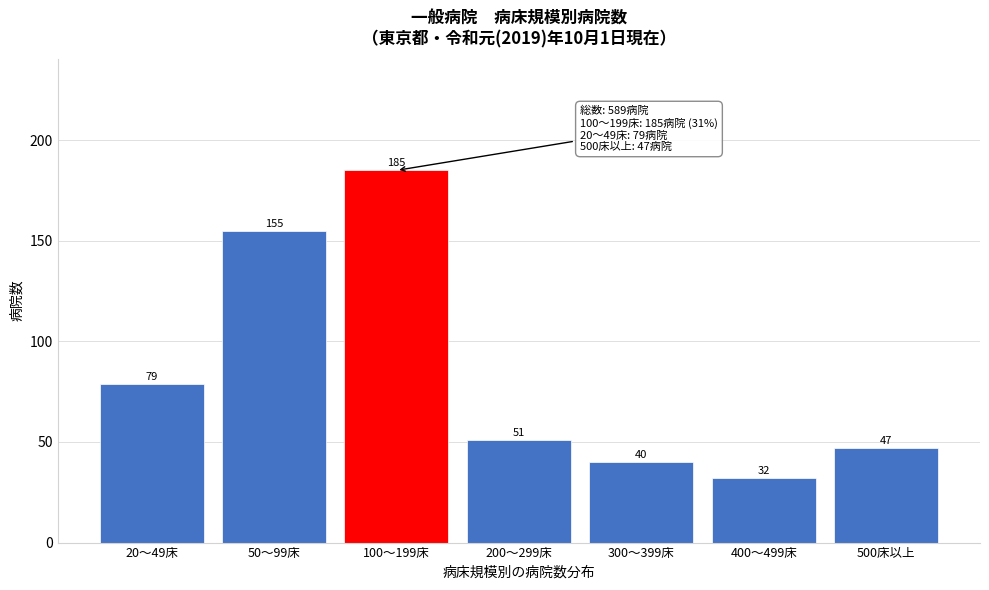

Reading left to right, transcribe all the data shown in this chart.

79	155	185	51	40	32	47